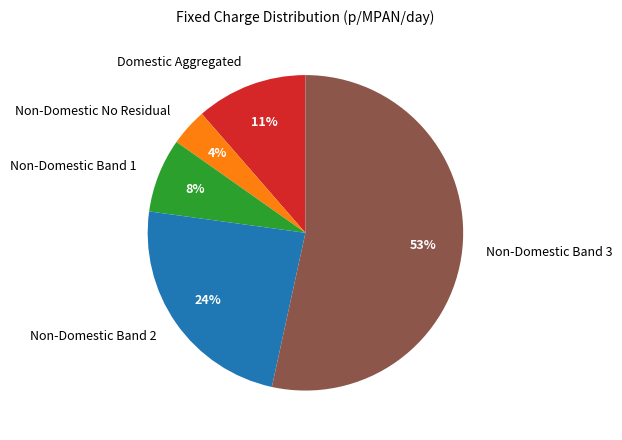

Which slice represents more than half of the pie?

Non-Domestic Band 3